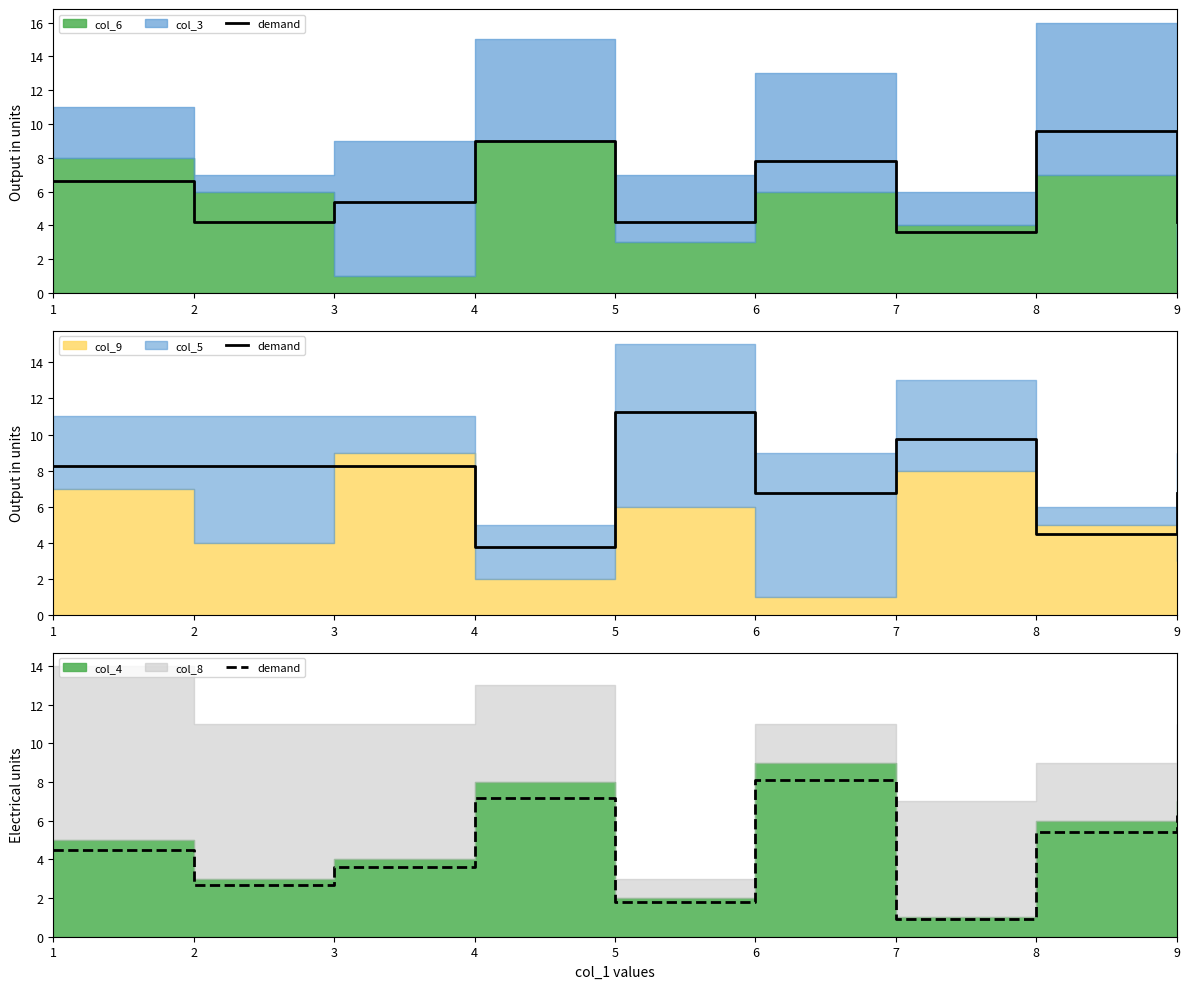

Is it true that the value at 3 is 1.4?

False